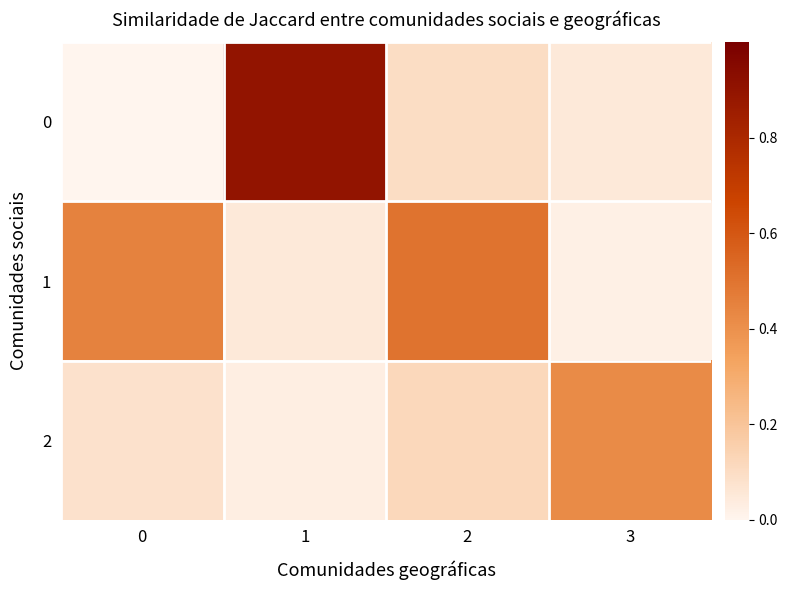

Reading right to left, list all the values displayed in this chart.

0: 3=0.1	2=0.1	1=0.9	0=0.0
1: 3=0.0	2=0.5	1=0.1	0=0.5
2: 3=0.4	2=0.1	1=0.0	0=0.1